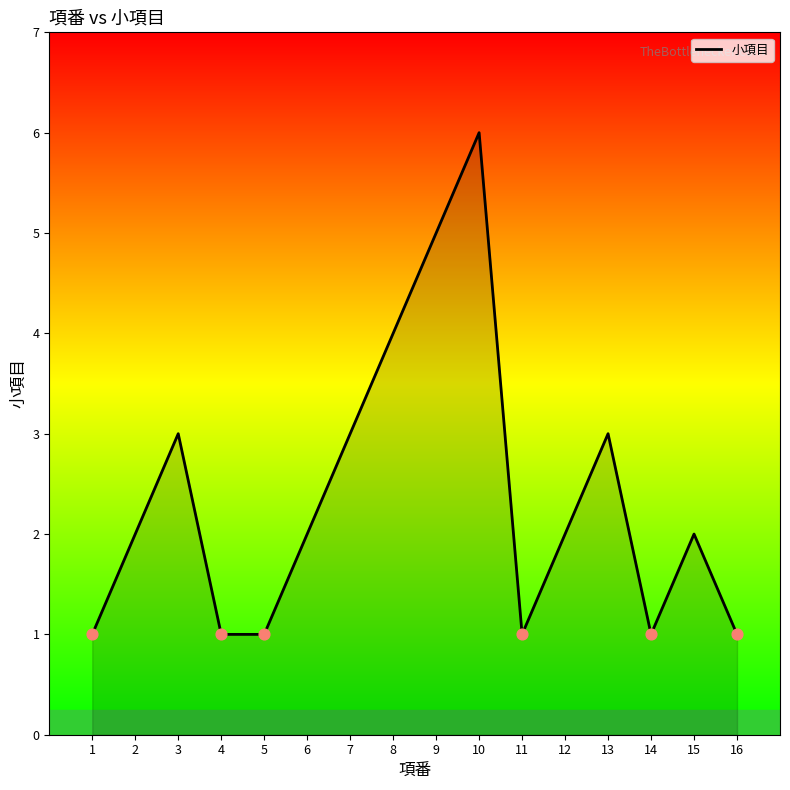

What is the ratio of the value at 11 to the value at 12?

0.5